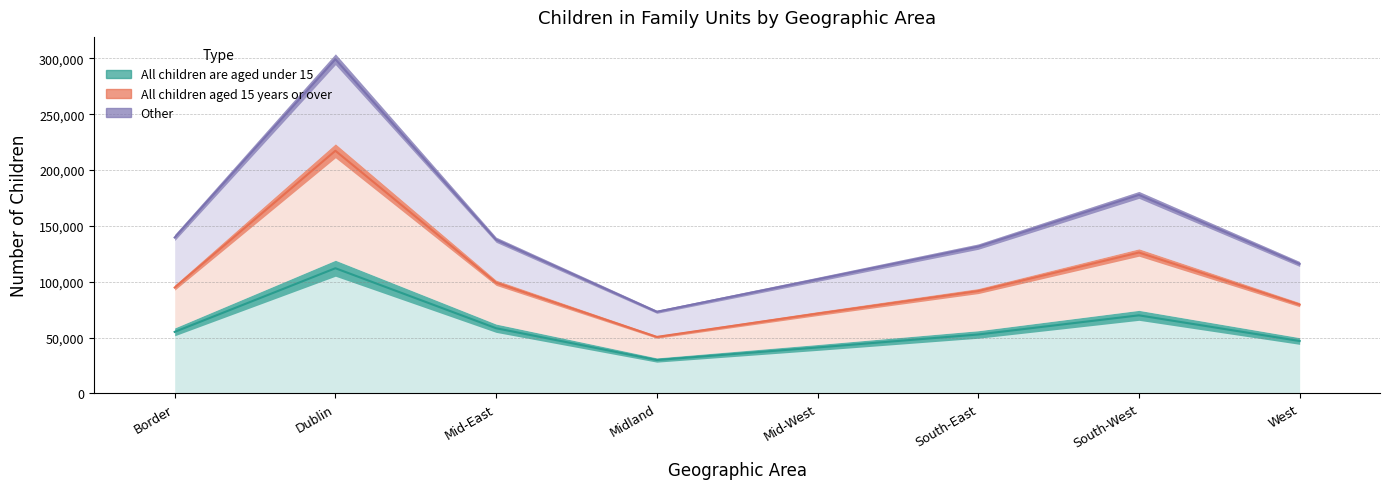

What are all the series names shown in the legend?

All children are aged under 15, All children aged 15 years or over, Other